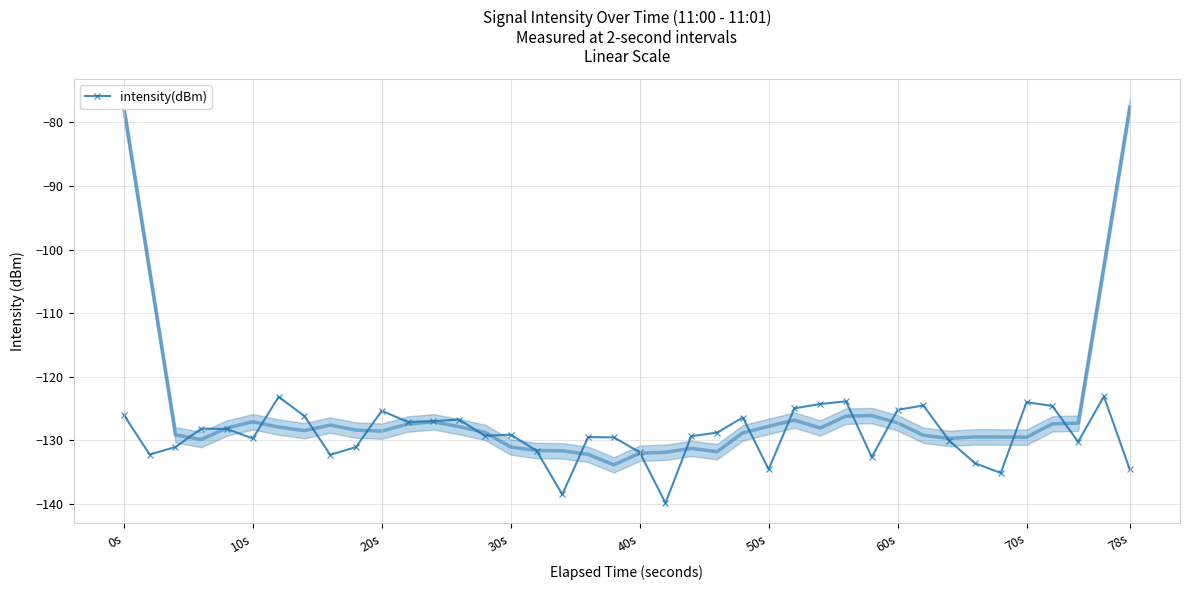

What is the highest value of the intensity(dBm) series?

-123.1